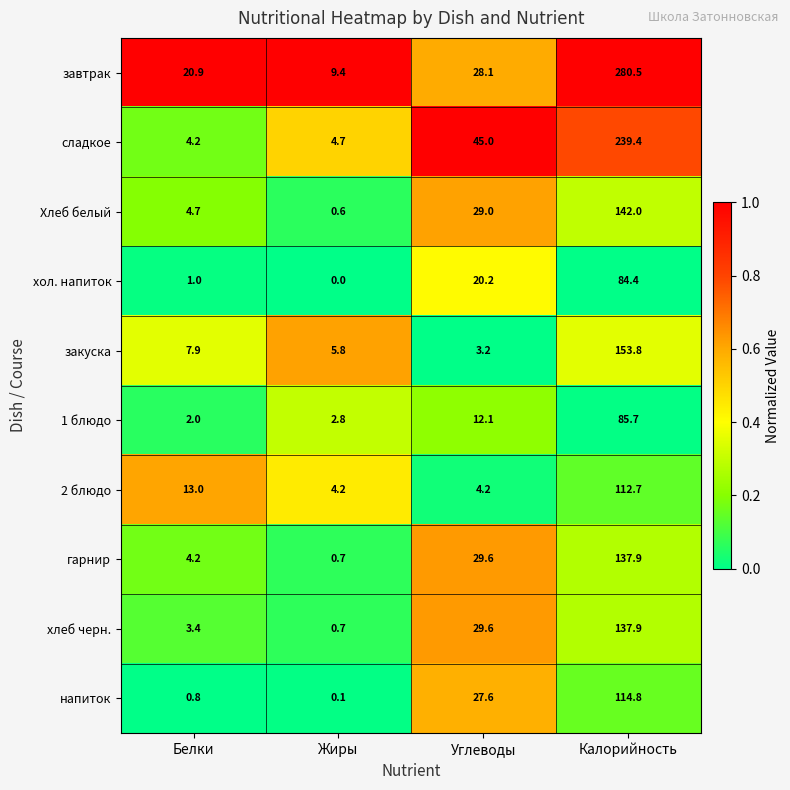

Which series has the widest spread of values?

завтрак